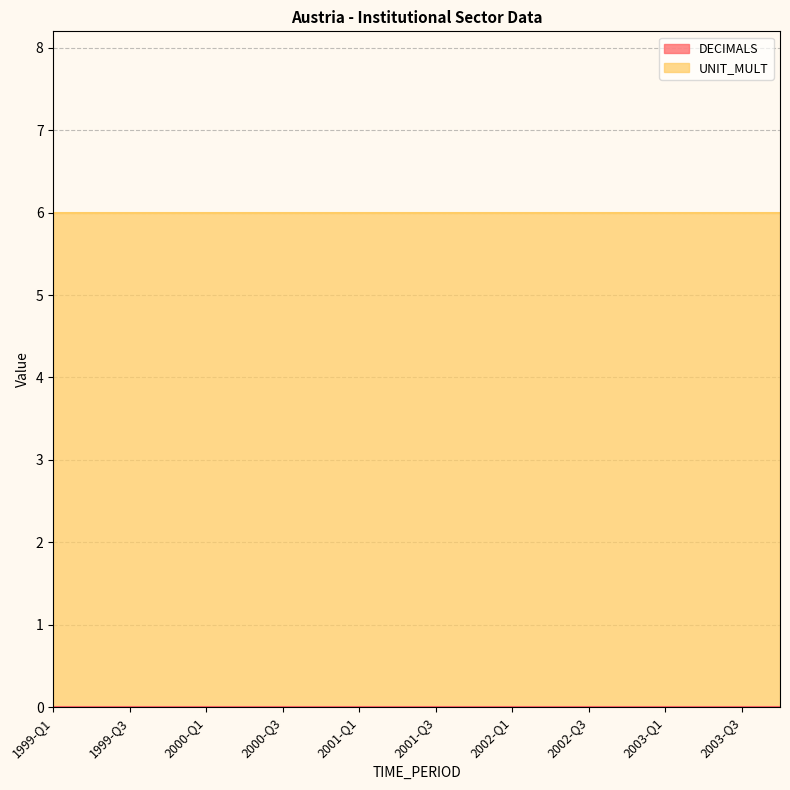

True or false: DECIMALS and UNIT_MULT cross at least once.

False